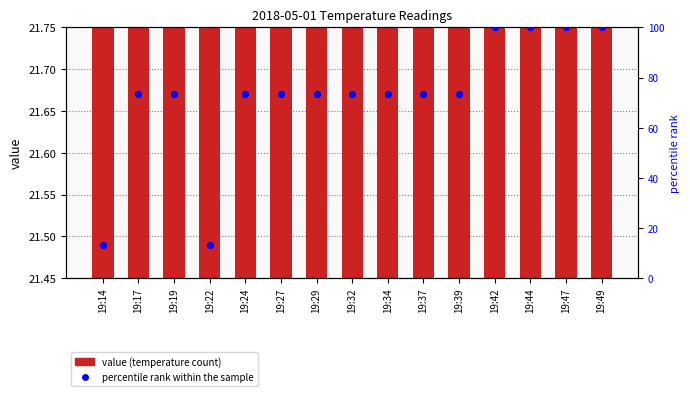

Is the value of value at 19:29 greater than the value of percentile rank within the sample at 19:24?

No